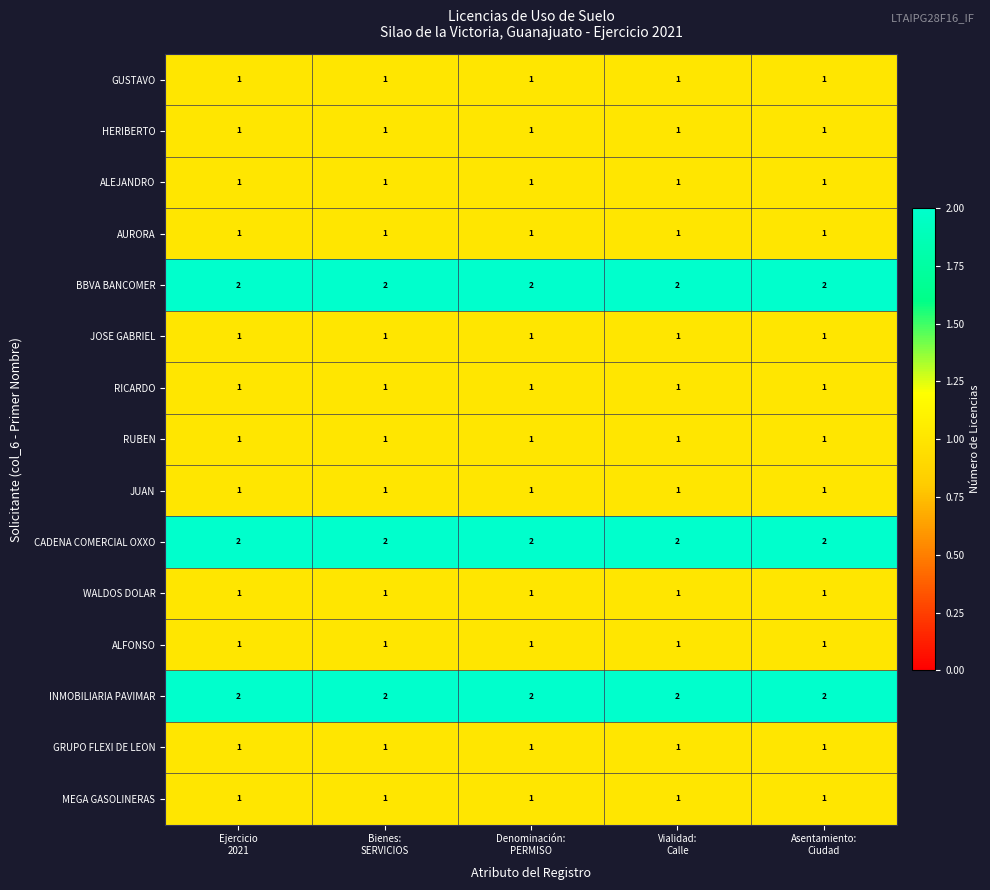

How many series are shown in this chart?

15